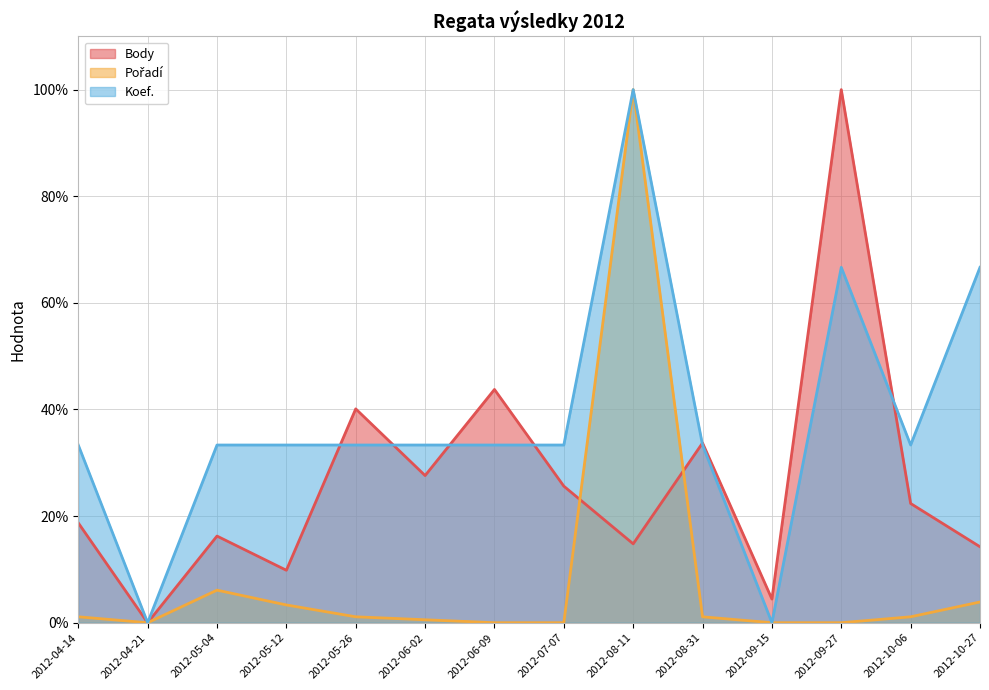

How many categories are shown in the chart?

14